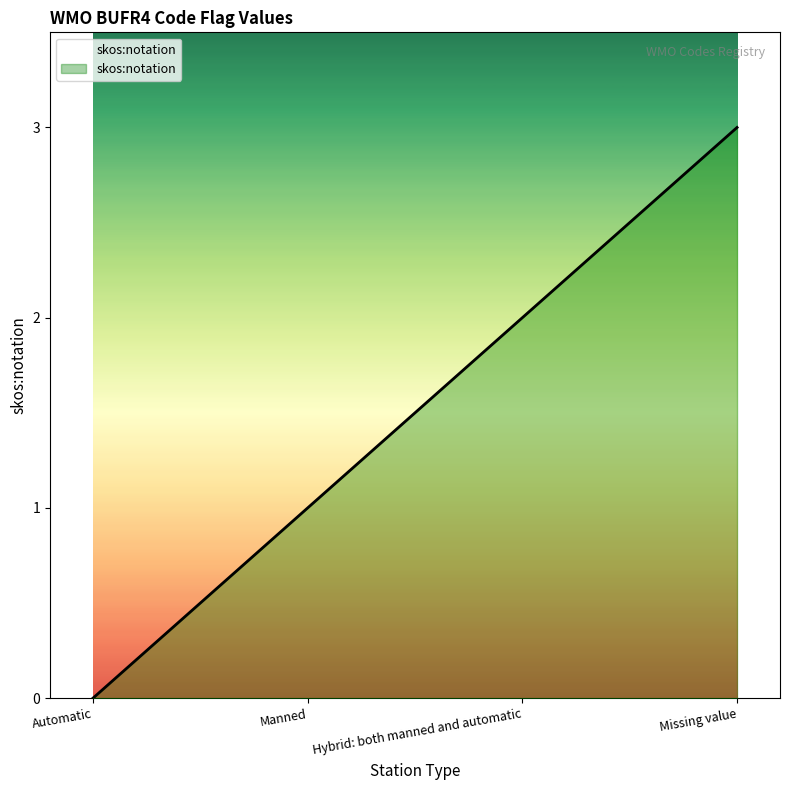

What position from the left is Automatic?

1